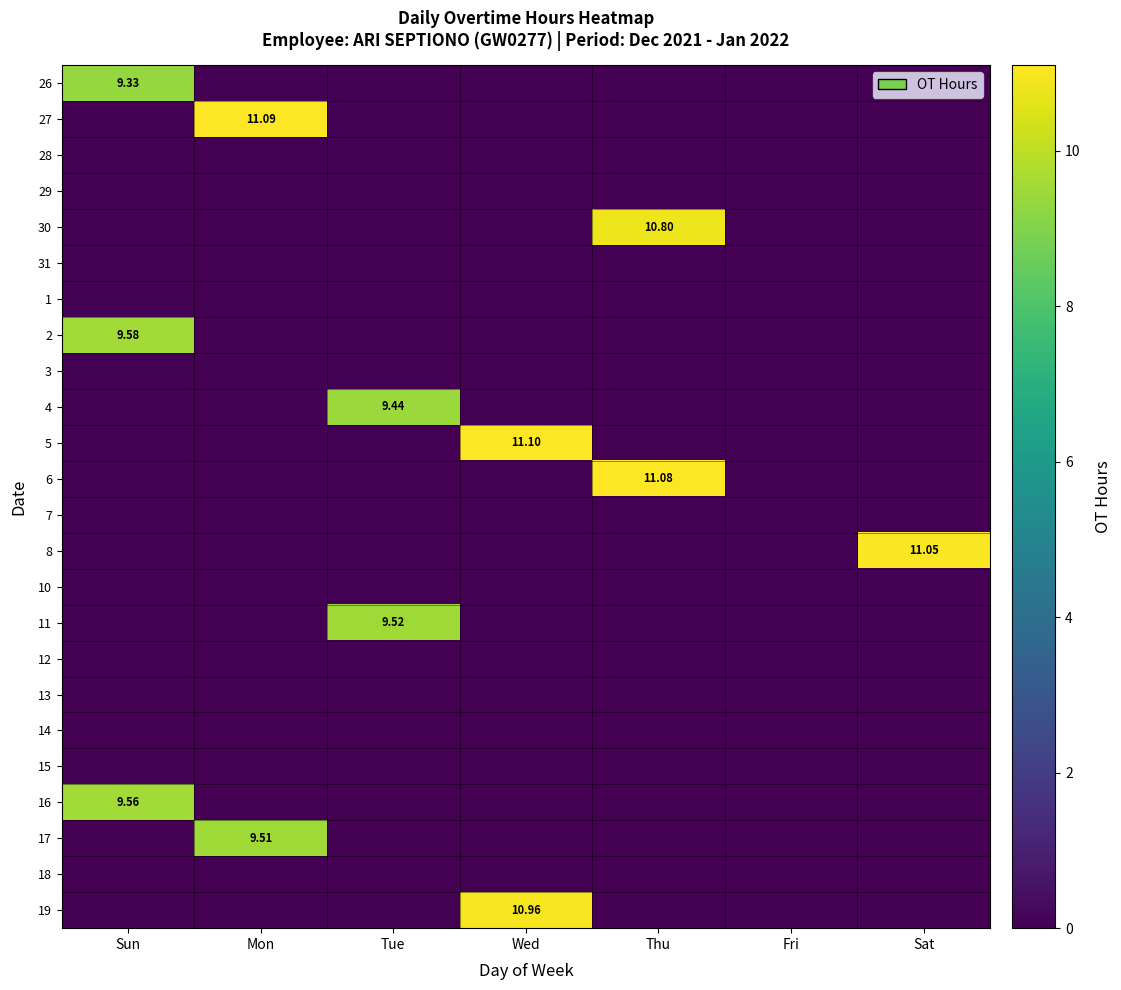

How many distinct data groups are displayed?

24